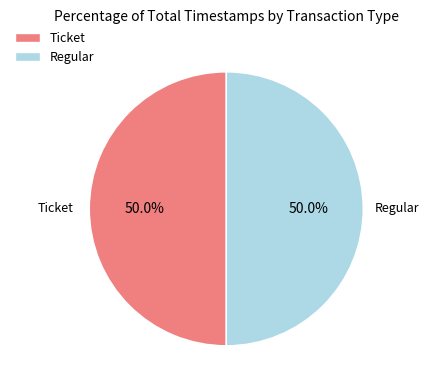

Is it true that Ticket is 38% of the pie?

False